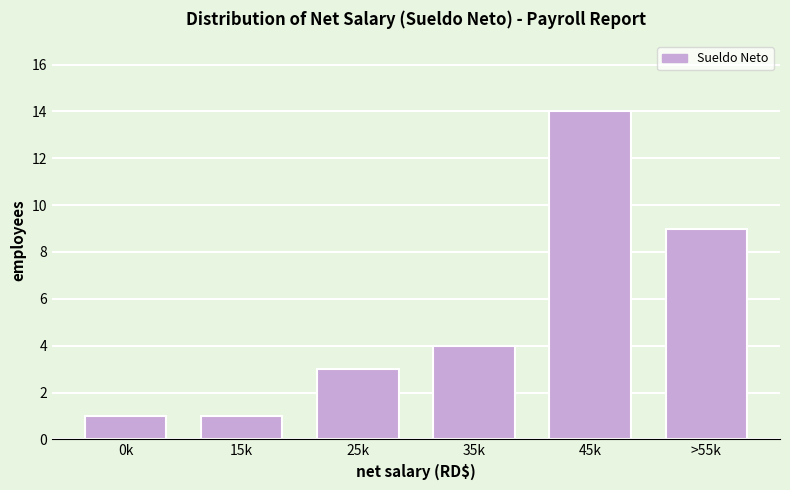

Reading right to left, what are all the values shown in this chart?

9	14	4	3	1	1